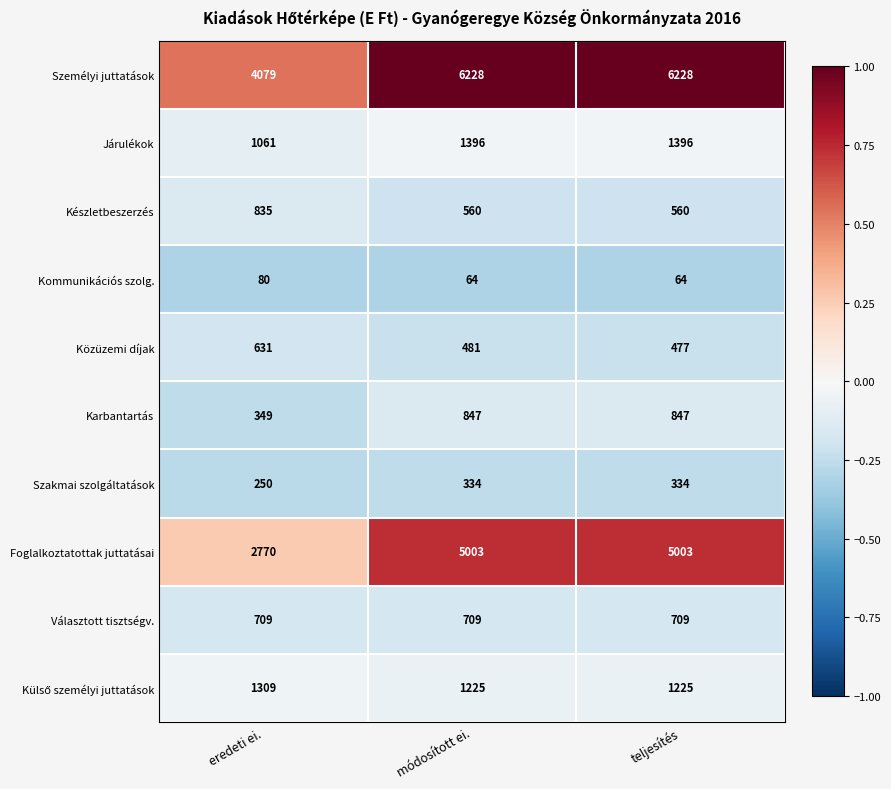

The value of Karbantartás at módosított ei. is 847. True or false?

True